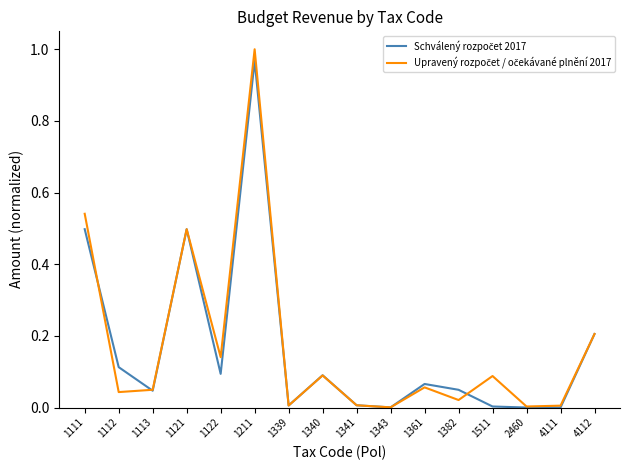

Which label corresponds to the largest value in the chart?

1211